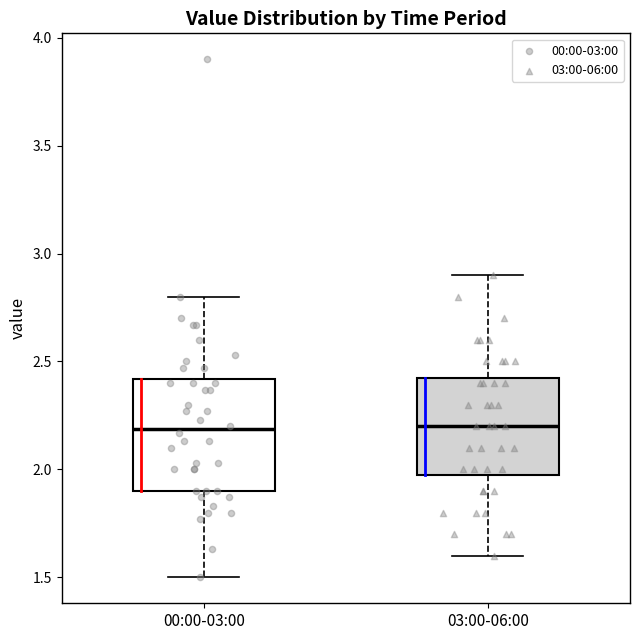

Reading left to right, transcribe this box plot: for each box, give where its median line is, the range the box spans, and where its two whiskers end, as read against the y-axis. The values are not printed on the chart, so give them approximately, as read against the axis.

00:00-03:00: median 2.20, box 1.90 to 2.40, whiskers 1.50 to 2.80
03:00-06:00: median 2.20, box 2.00 to 2.45, whiskers 1.60 to 2.90